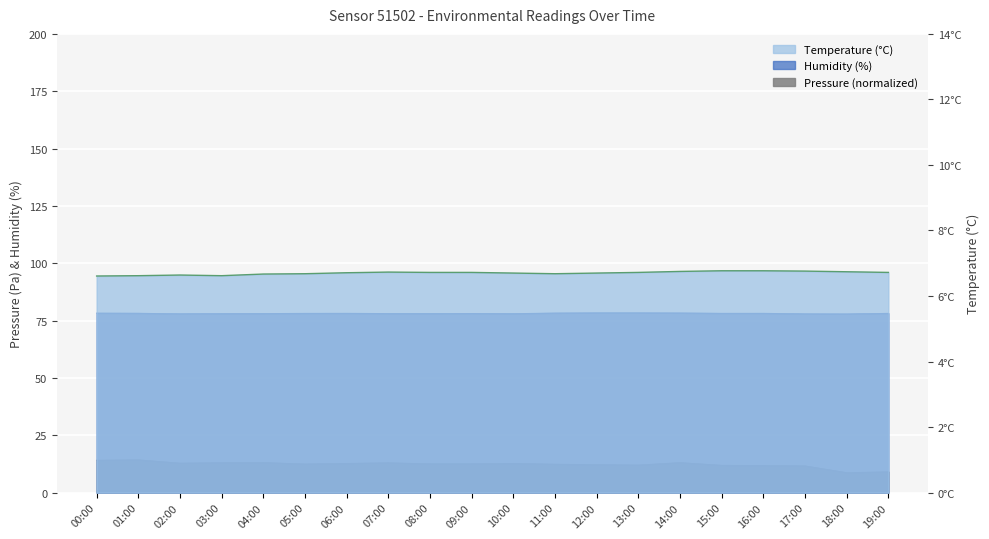

What position from the left is 07:00?

8